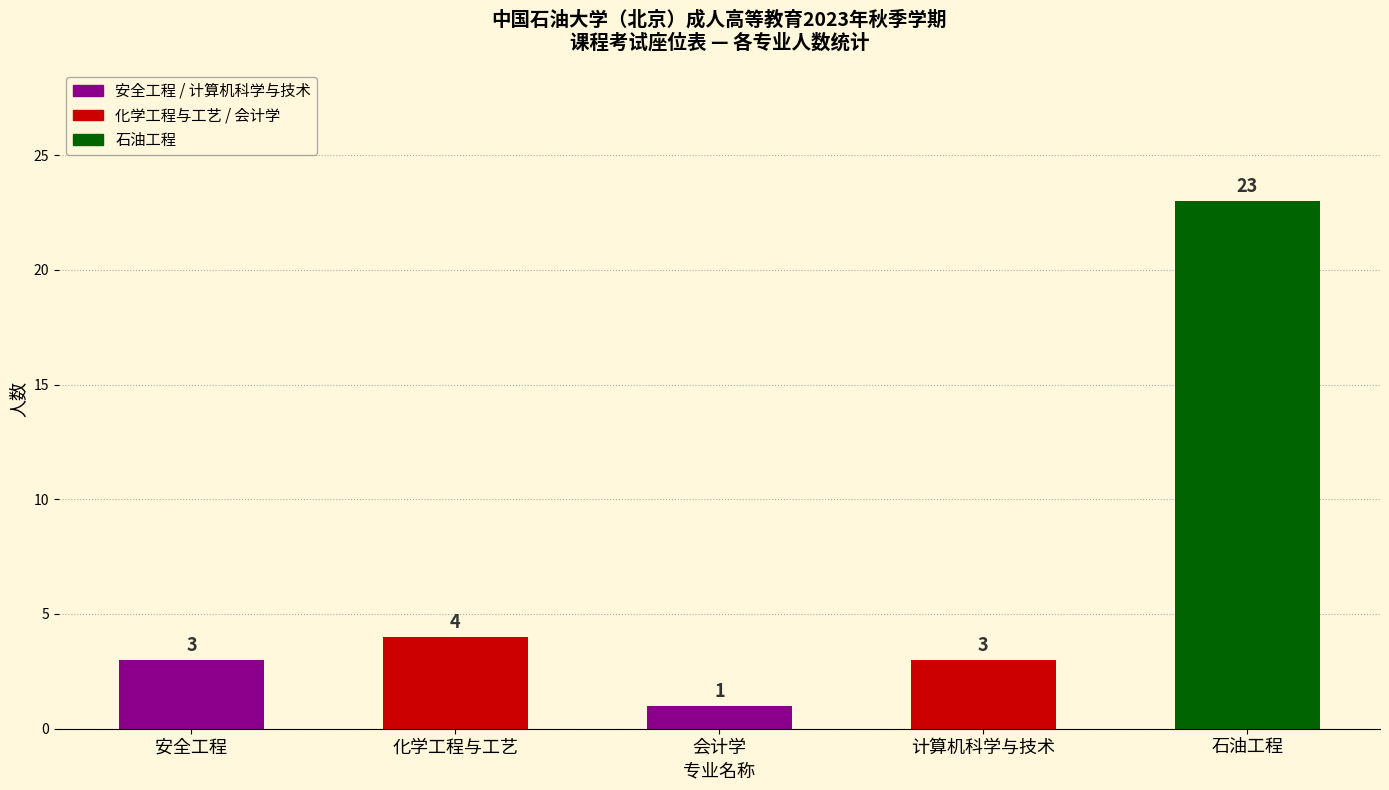

What is the approximate value at 会计学?

1